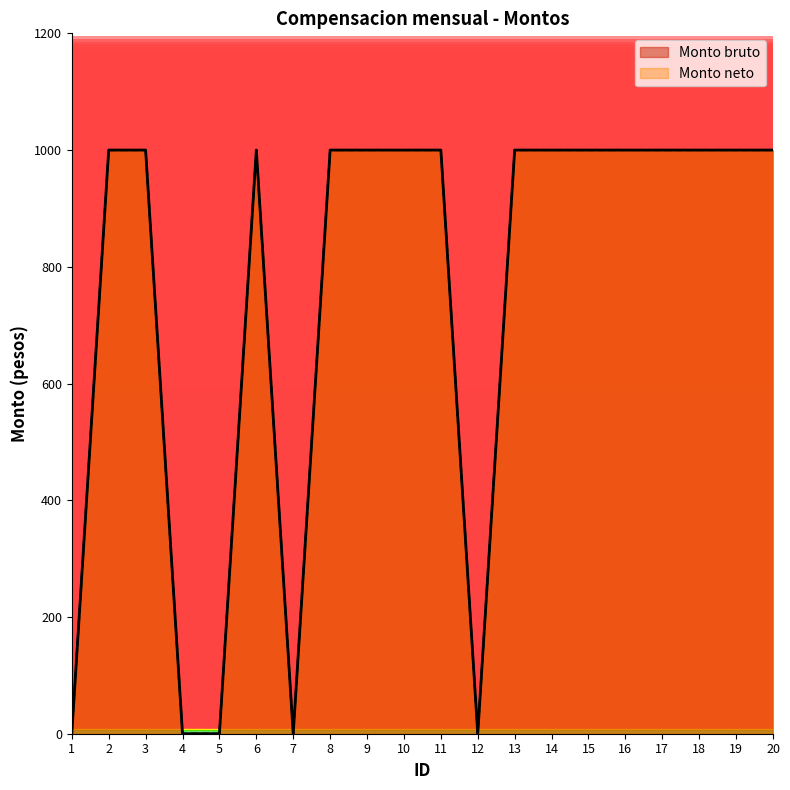

At which category does the chart reach its peak across all series?

2